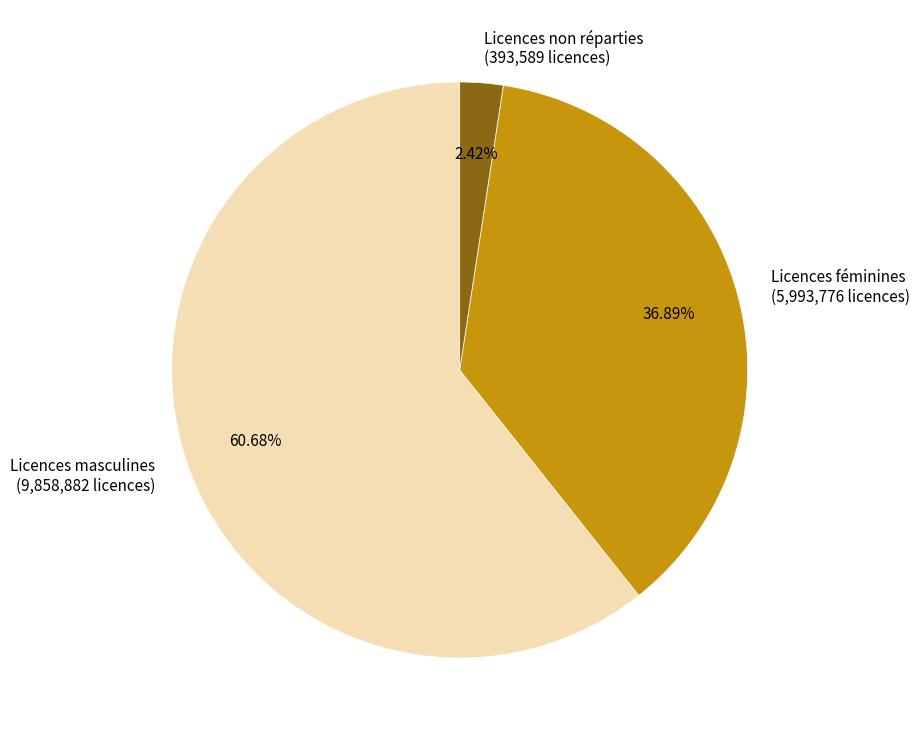

Rank the categories by value from highest to lowest.

Licences masculines, Licences féminines, Licences non réparties